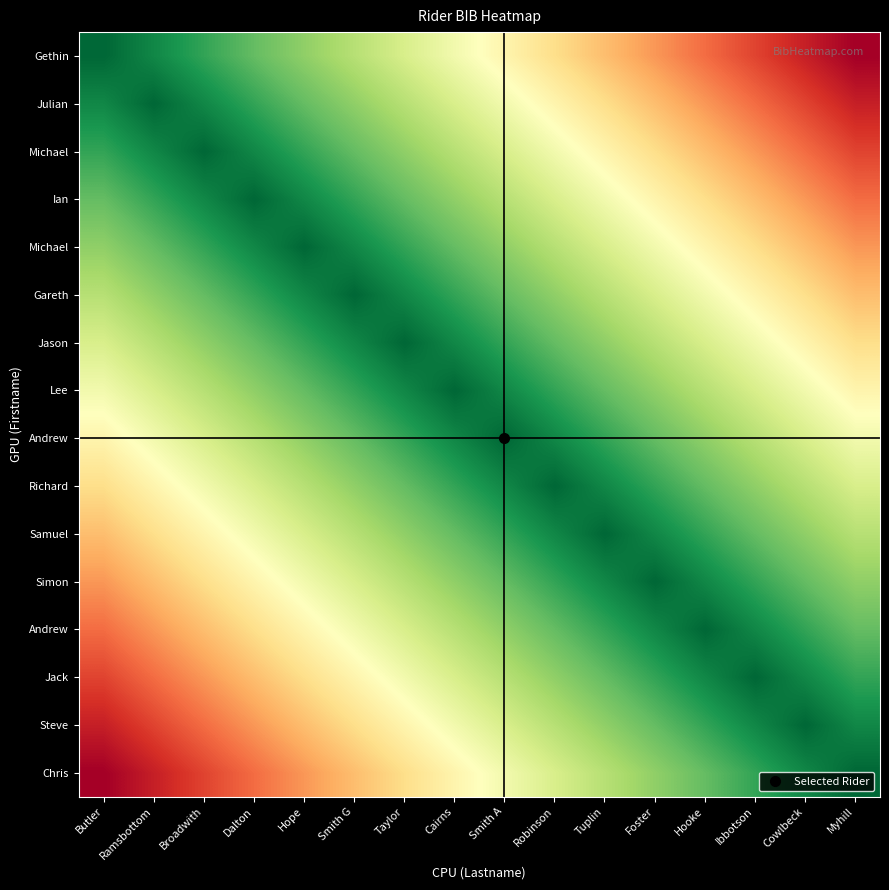

What is the total value across all series at Butler?

120